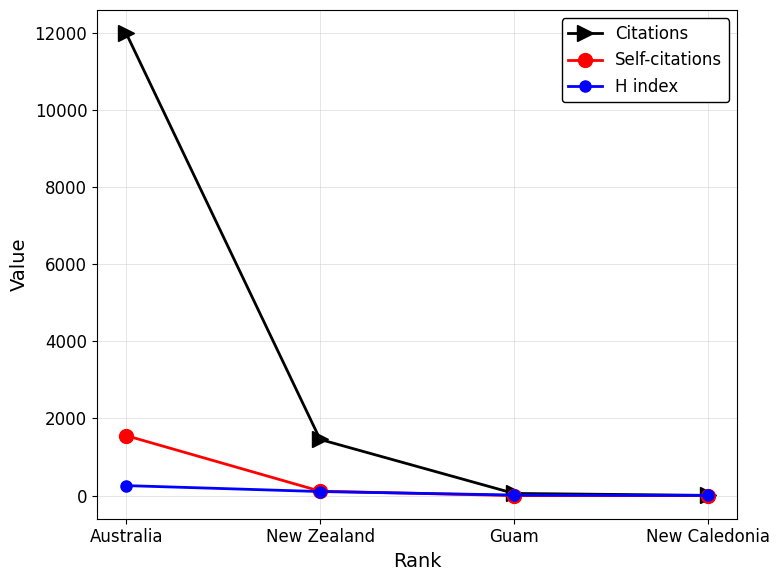

Is it true that H index equals 259 at Australia?

True